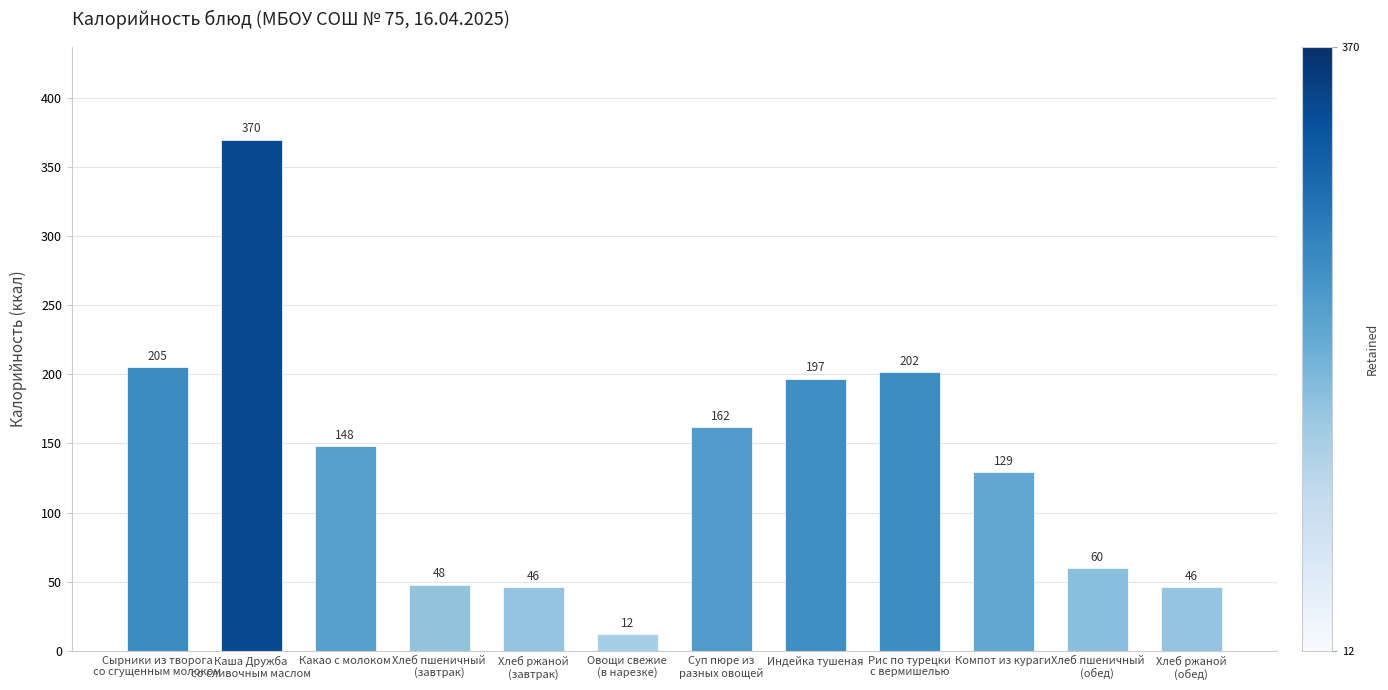

Is it true that the value at Сырники из творога
со сгущенным молоком is 204.9?

True